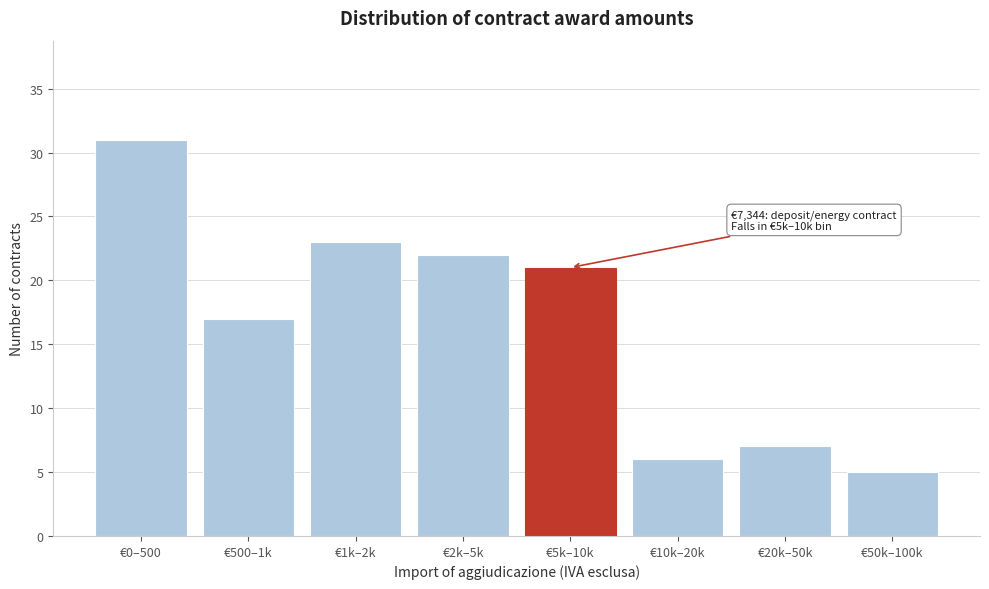

Reading left to right, transcribe all the data shown in this chart.

31	17	23	22	21	6	7	5